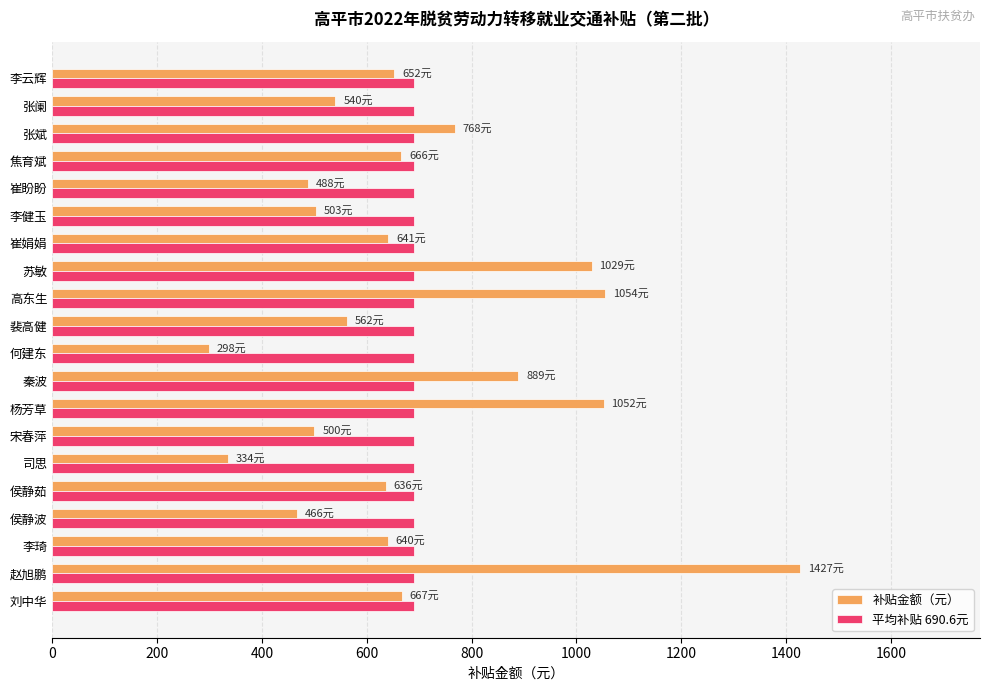

What are all the series names shown in the legend?

补贴金额（元）, 平均补贴 690.6元